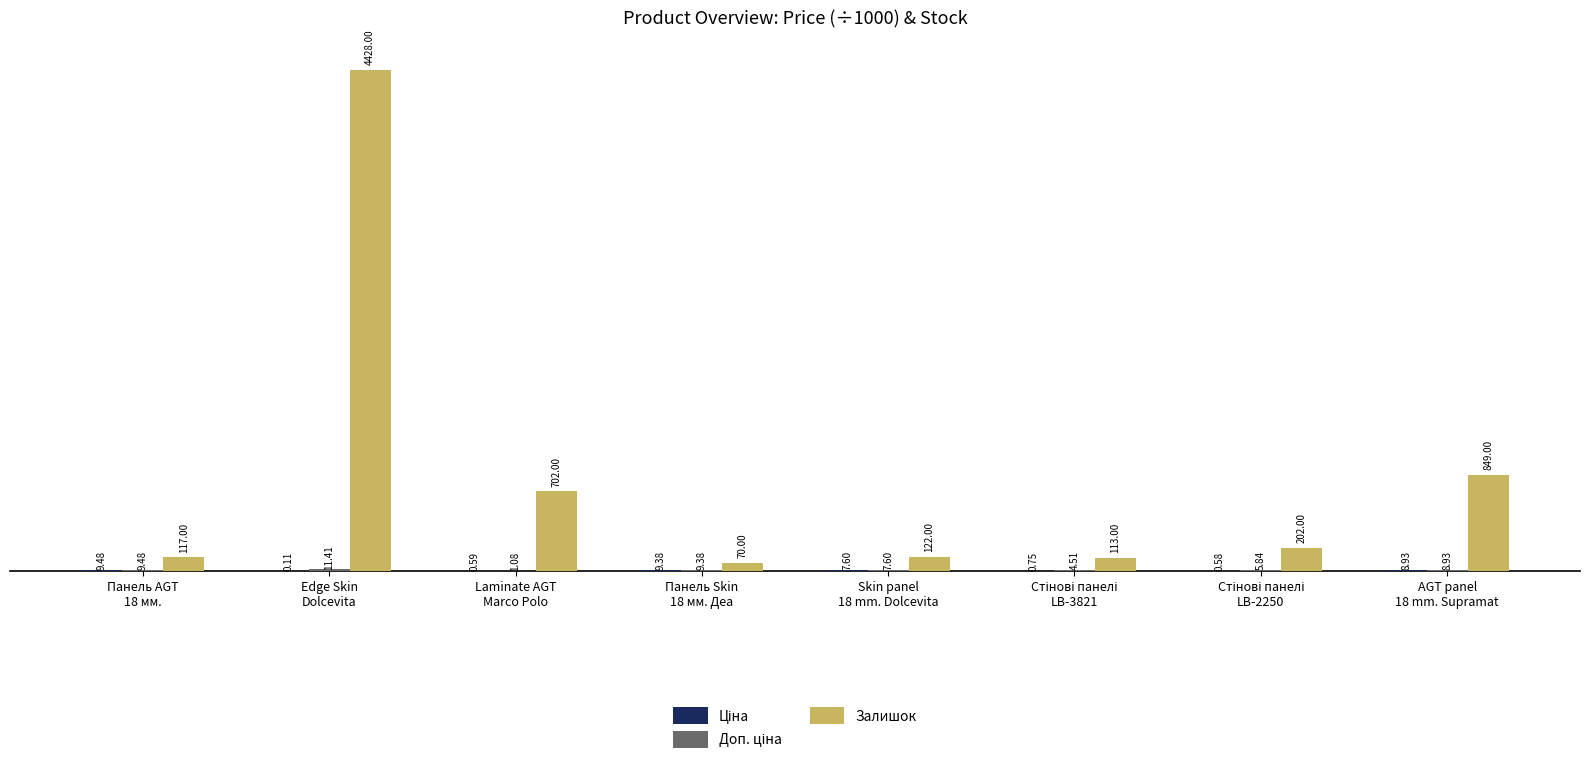

Does the chart contain stacked bars?

No